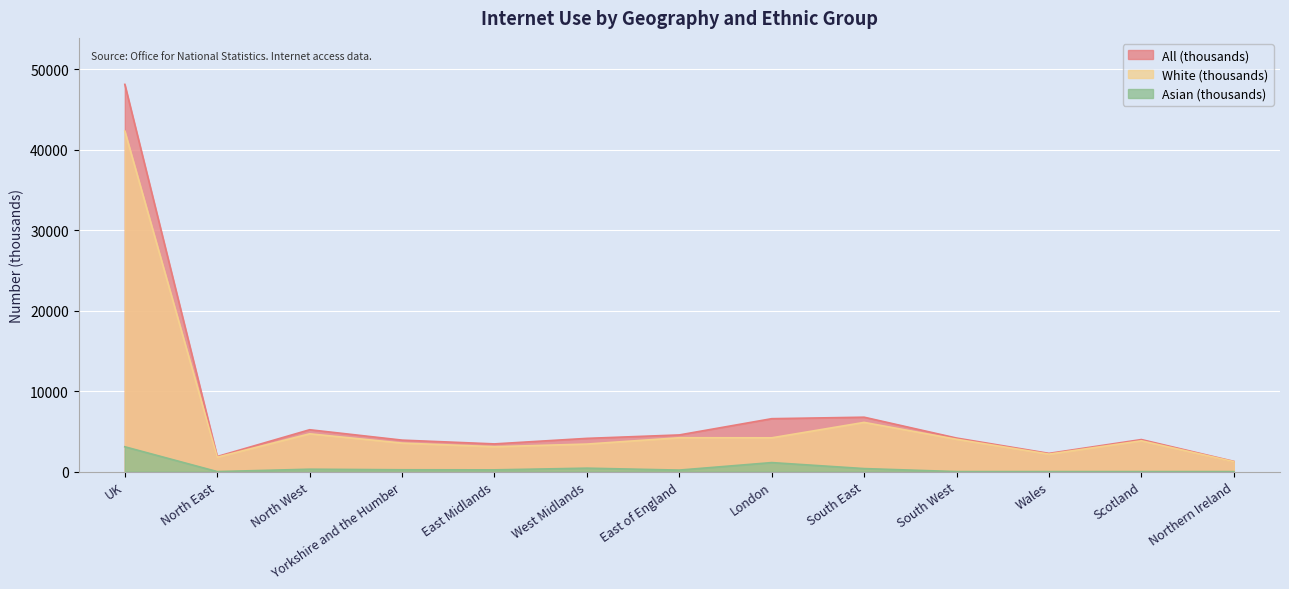

What is the value of the All (thousands) point at the 7th from the left?

4552